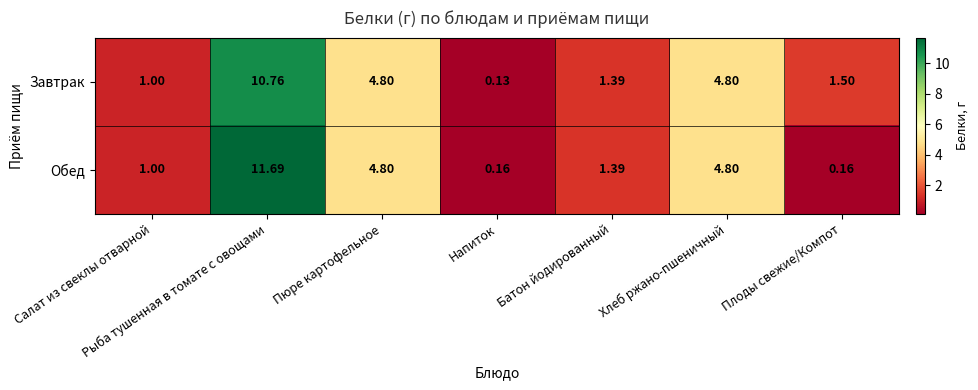

Rank the series at Плоды свежие/Компот from lowest to highest value.

Обед, Завтрак